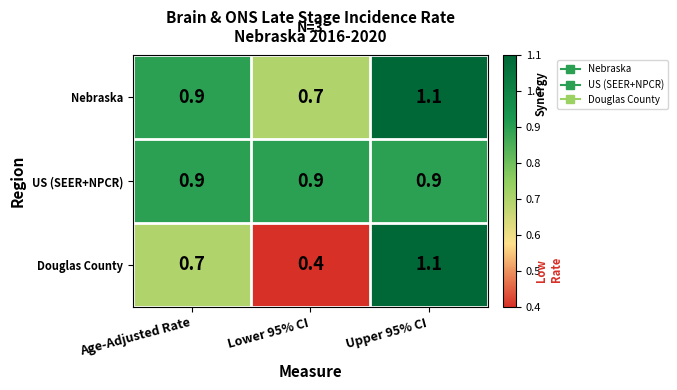

What is the maximum value shown in the chart?

1.1